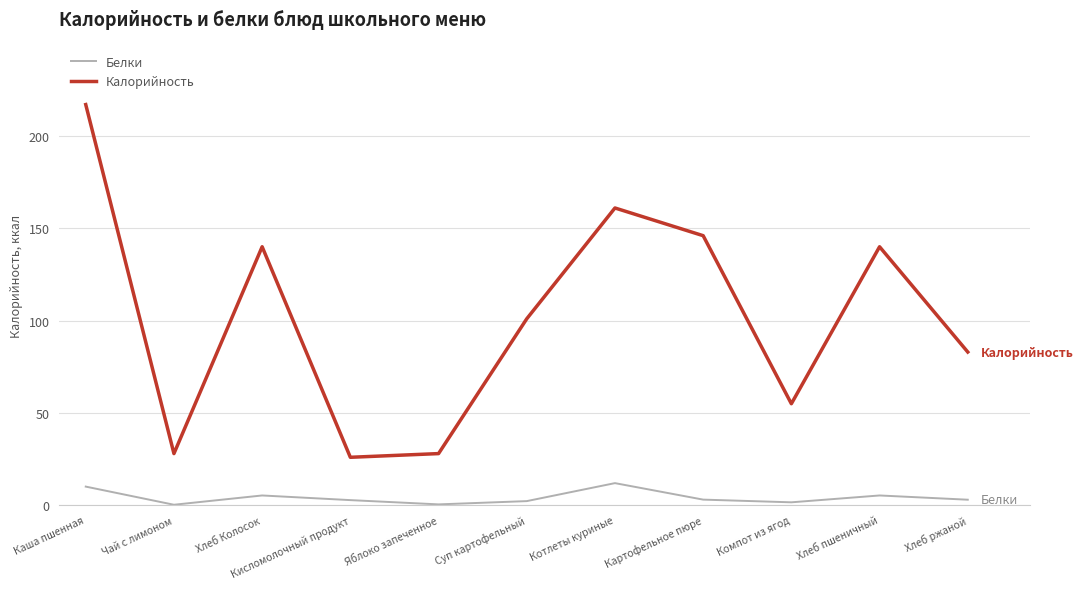

Which series has the largest range (max minus min)?

Калорийность